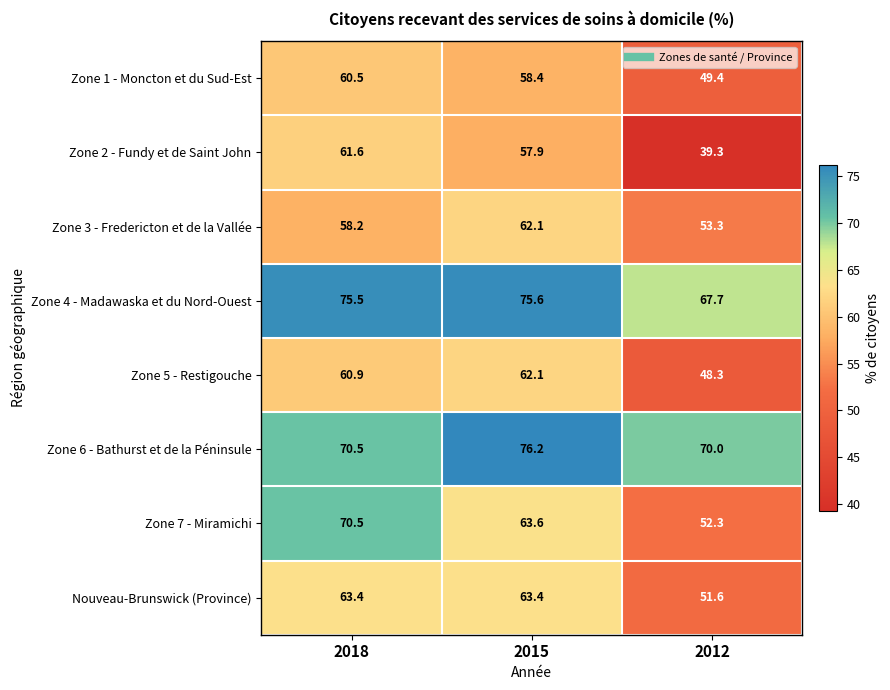

What is the minimum value shown in the chart?

39.3